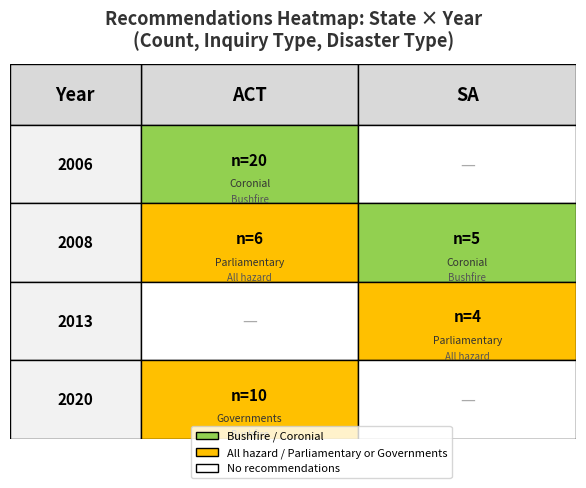

Which series changed the most between 1 and 13?

SA